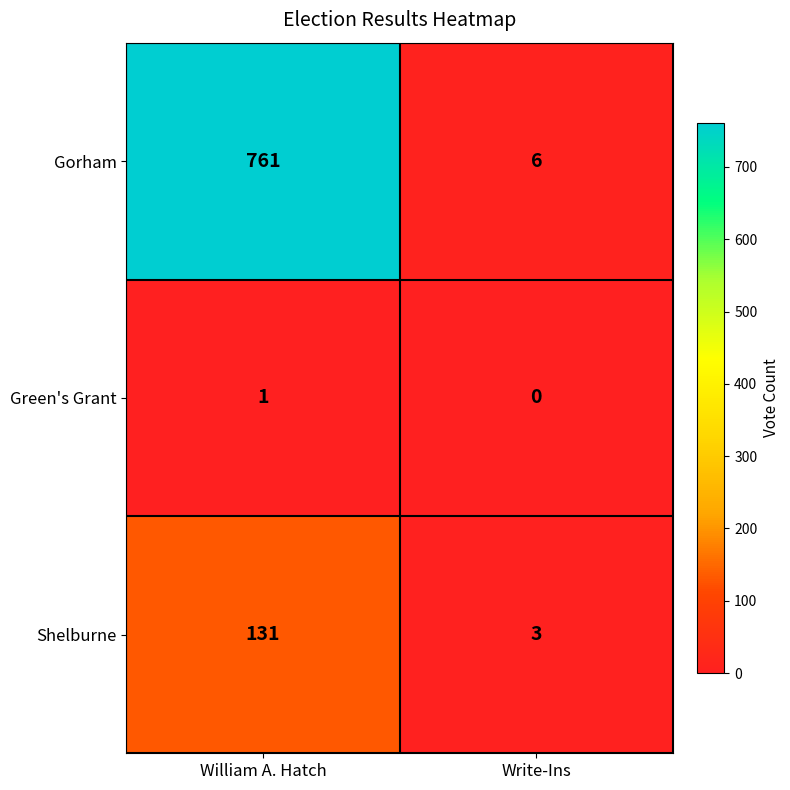

Reading left to right, what are all the values shown in this chart?

Gorham: William A. Hatch=761	Write-Ins=6
Green's Grant: William A. Hatch=1	Write-Ins=0
Shelburne: William A. Hatch=131	Write-Ins=3